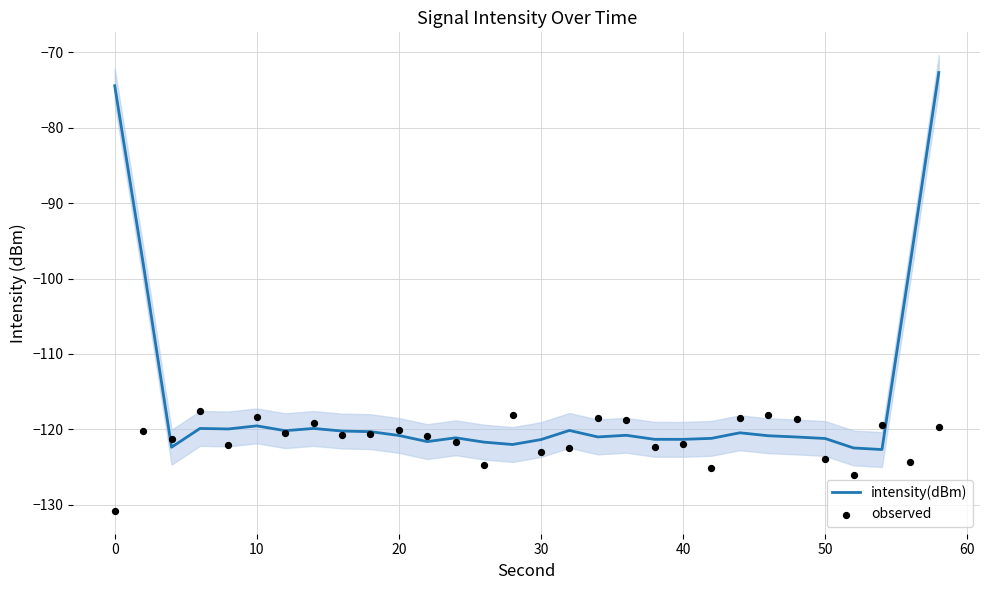

Which series has the largest Y range (max minus min)?

intensity(dBm)